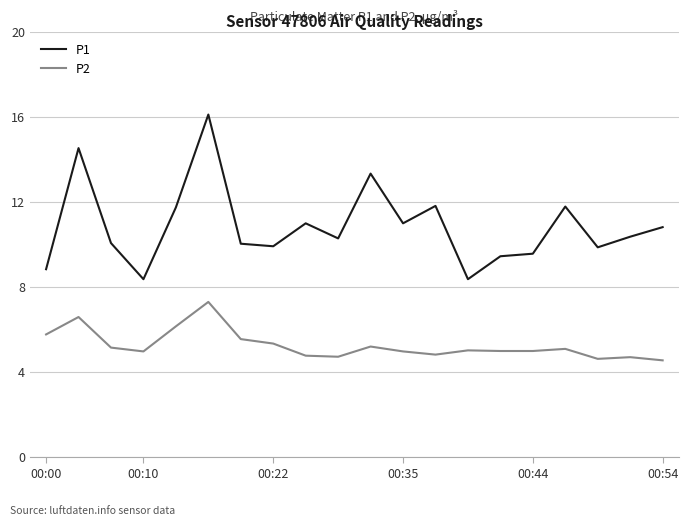

Rank the series by their maximum value, from highest to lowest.

P1, P2